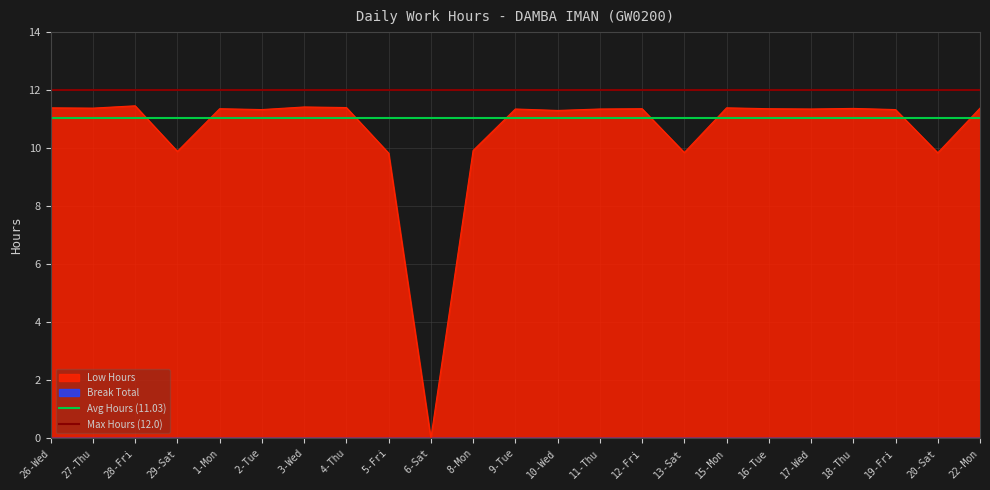

True or false: Low Hours has a value of 11.4 at 16-Tue.

True